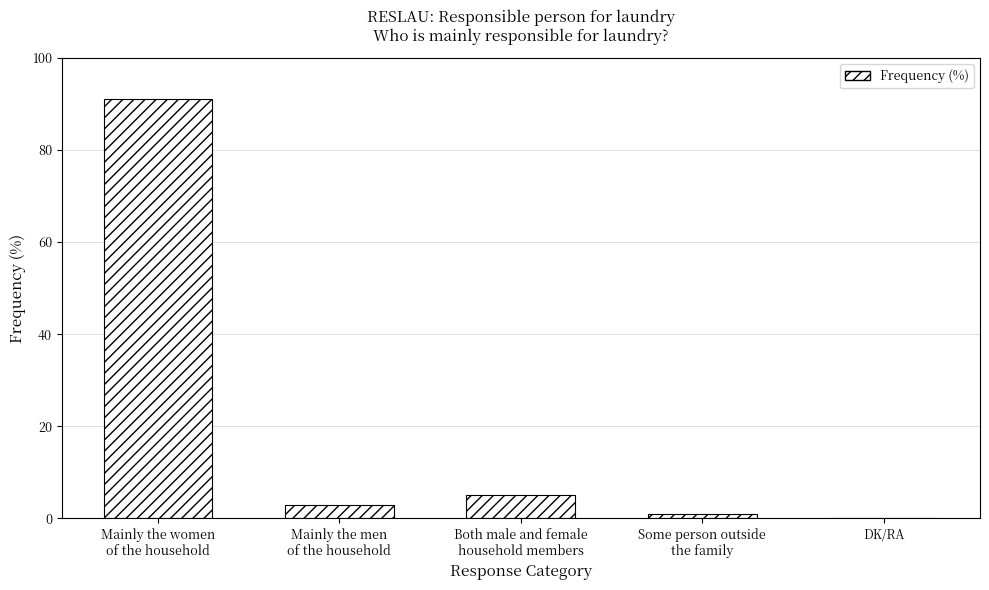

The value at DK/RA is -47. True or false?

False